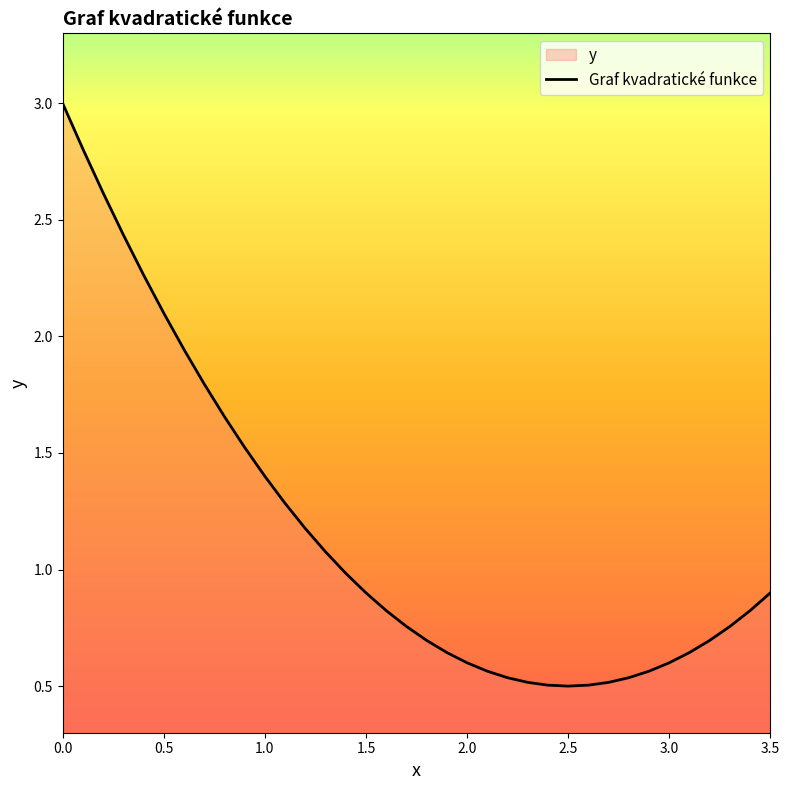

What is the change in value from 1.2 to 2.3?

-0.7